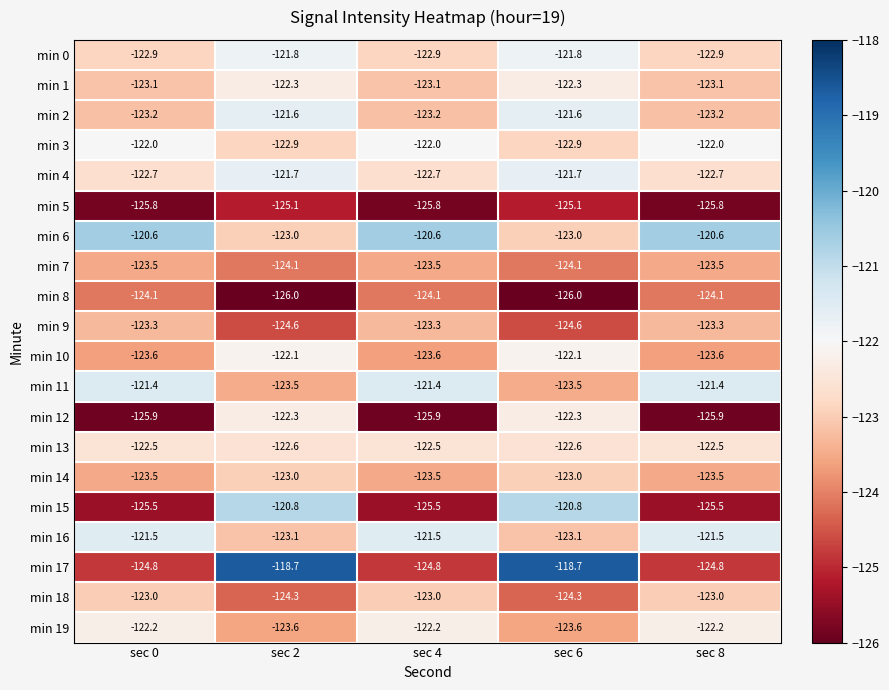

Between sec 2 and sec 4, which series saw the biggest shift?

min 17